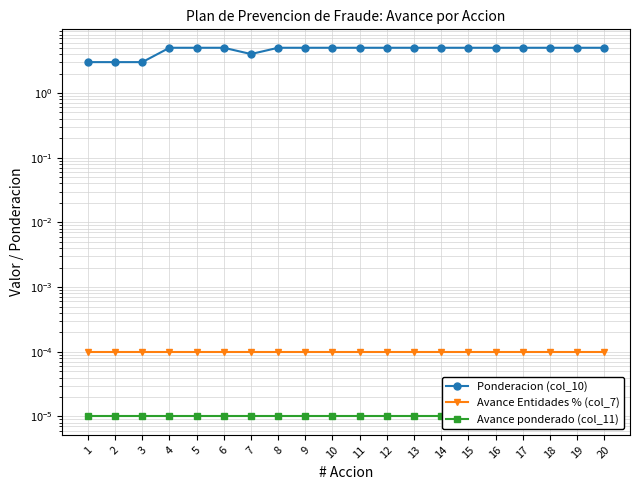

Between 16 and 10, which is larger?

16